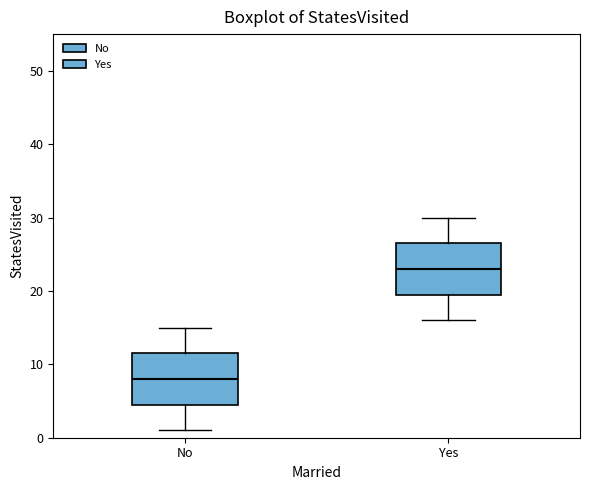

Reading left to right, read every box against the y-axis: the position of its median line, the range the box covers, and the ends of its whiskers. The values are not printed on the chart, so give them approximately, as read against the axis.

No: median 8, box 5 to 12, whiskers 1 to 15
Yes: median 23, box 20 to 27, whiskers 16 to 30